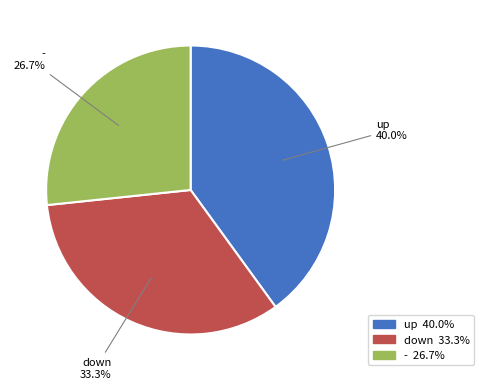

What is the largest slice in the pie chart?

up